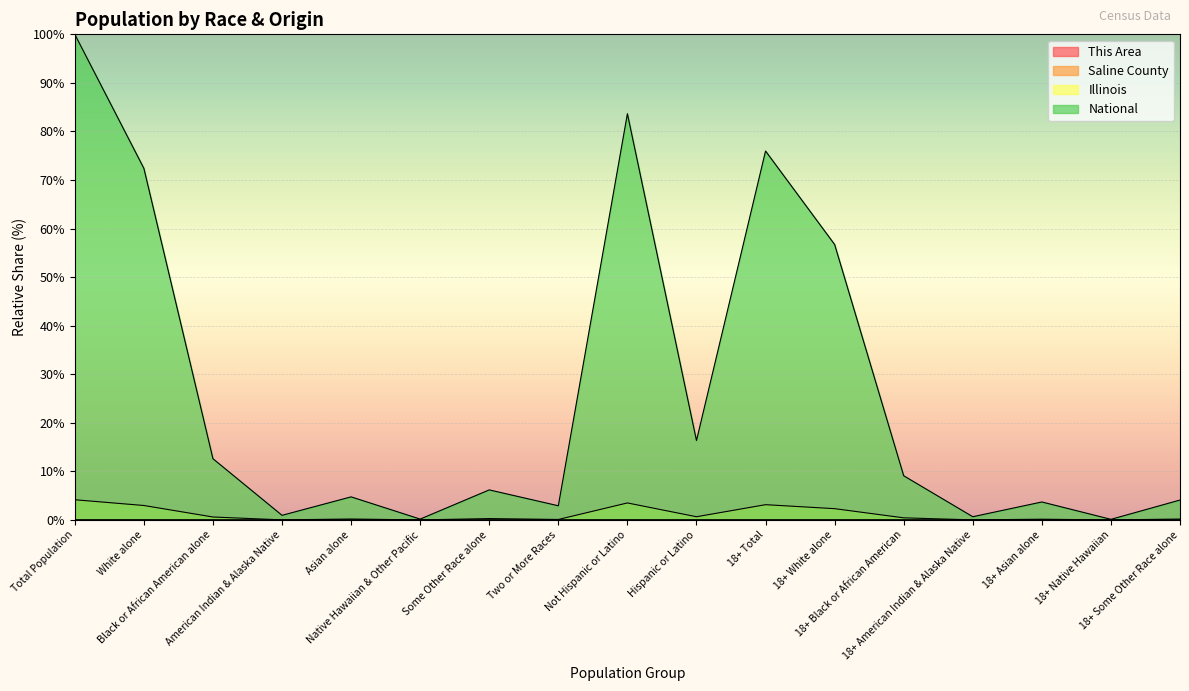

Does the chart display data point markers on the line(s)?

No